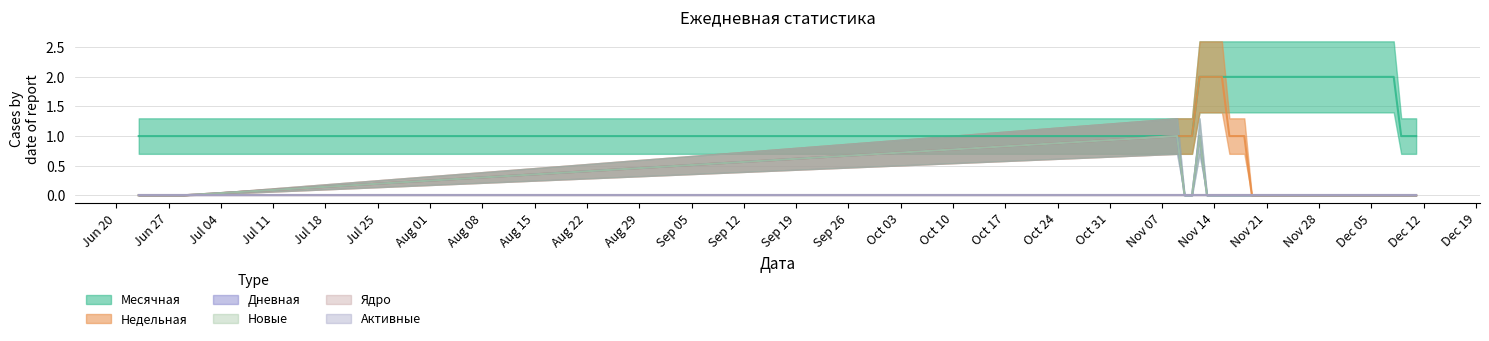

True or false: Недельная has more than 0 points higher than both neighbors.

False